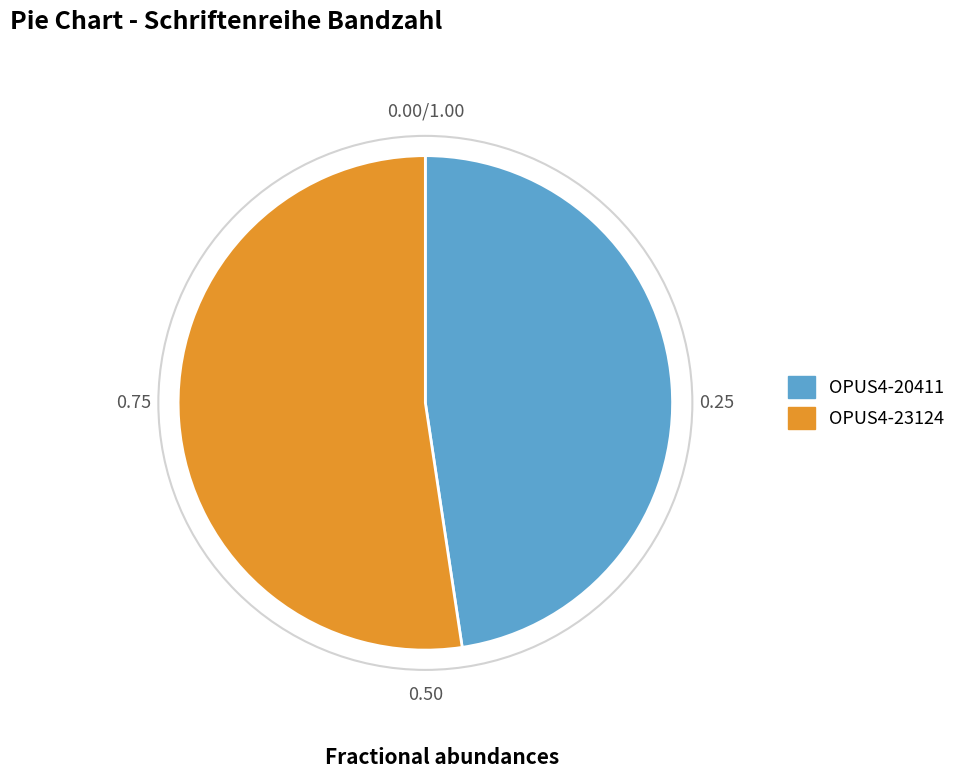

Does OPUS4-20411 account for over 50% of the chart?

No